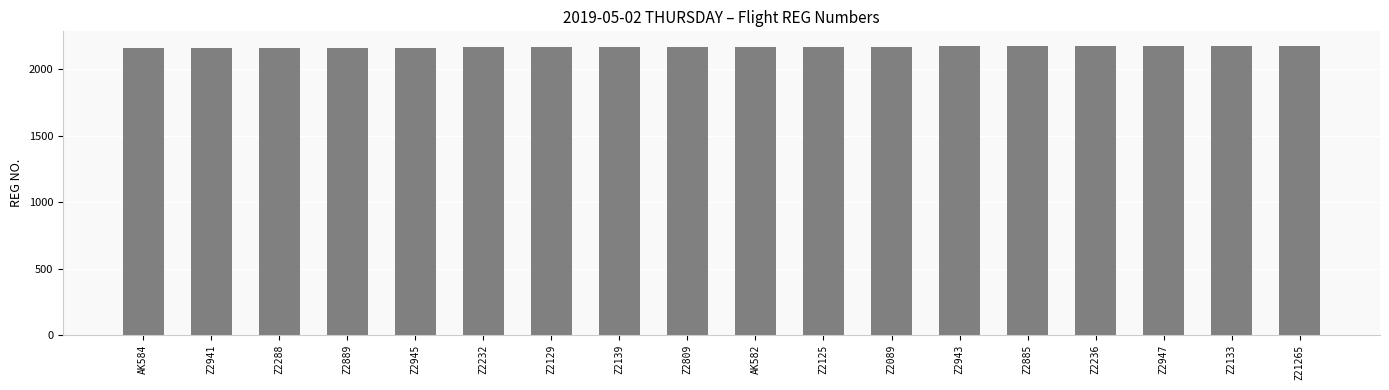

What is the value of the 5th bar from the left?

2164